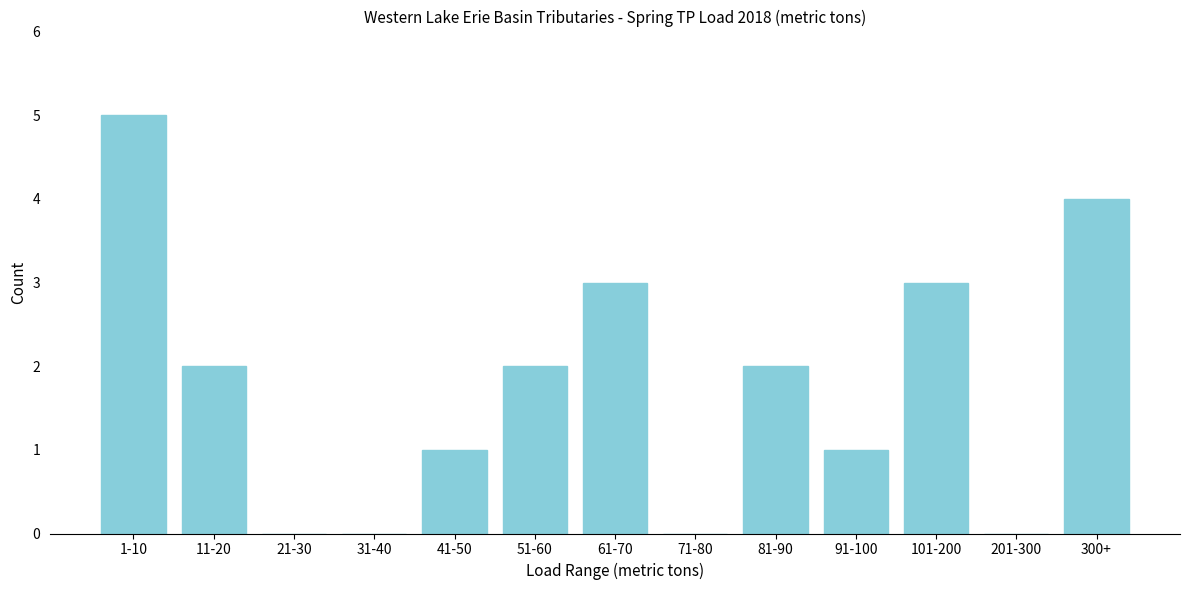

Reading left to right, transcribe all the data shown in this chart.

1-10=5	11-20=2	21-30=0	31-40=0	41-50=1	51-60=2	61-70=3	71-80=0	81-90=2	91-100=1	101-200=3	201-300=0	300+=4